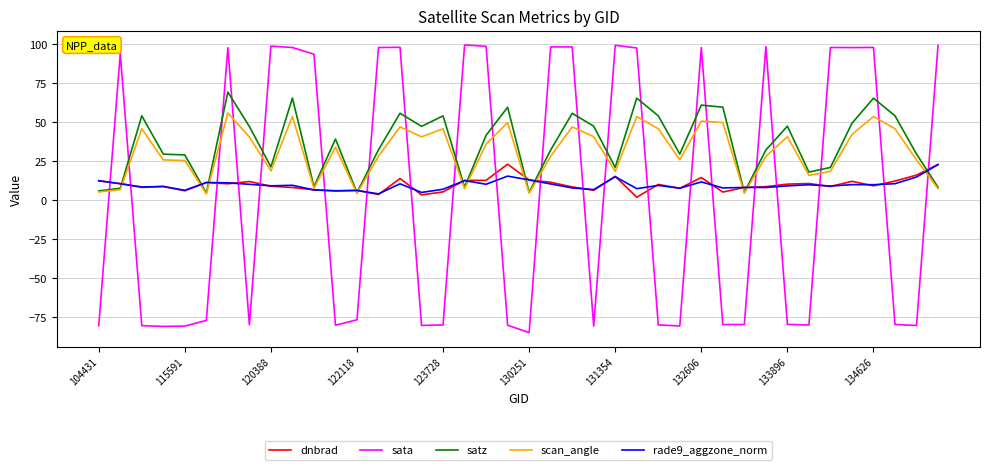

What are all the series names shown in the legend?

dnbrad, sata, satz, scan_angle, rade9_aggzone_norm